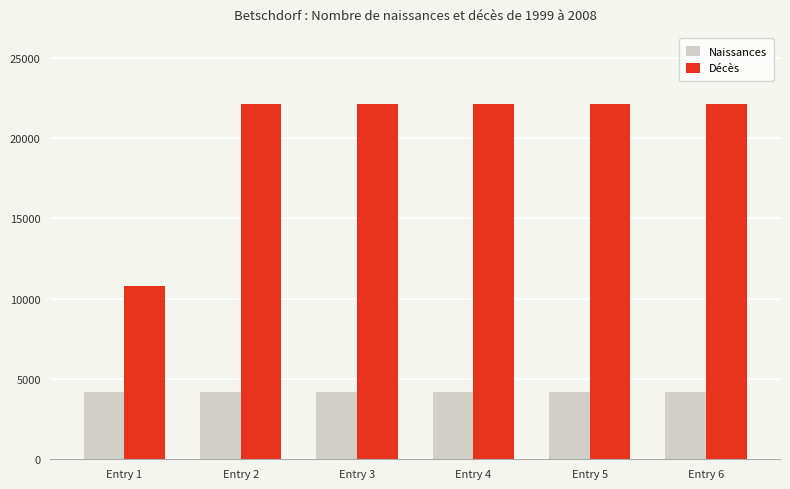

Which series has the largest range (max minus min)?

Décès